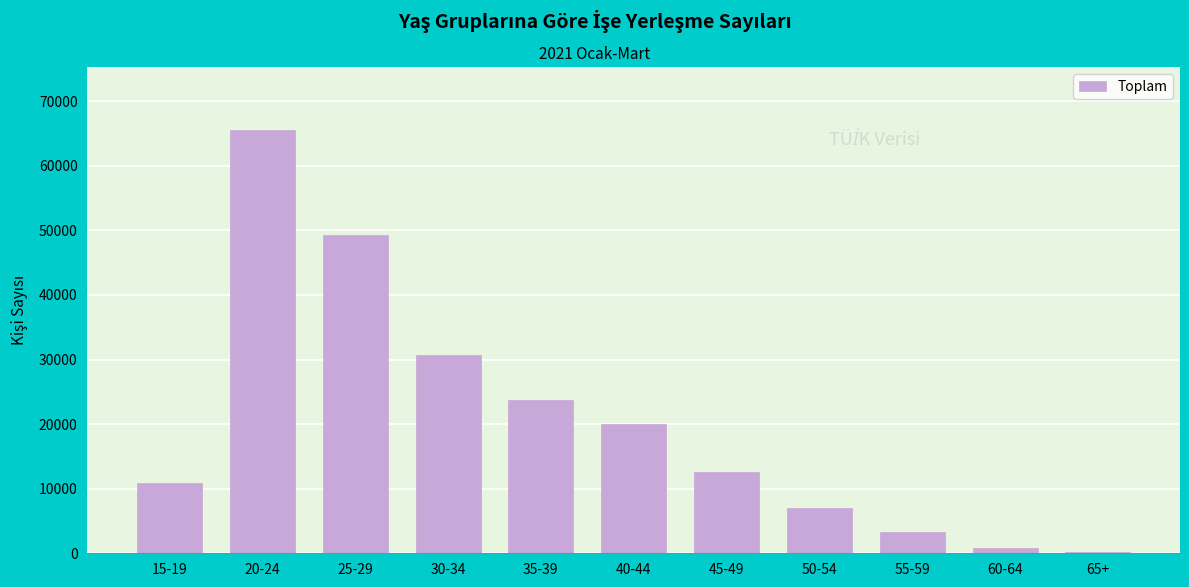

Reading right to left, what are all the values shown in this chart?

239	884	3343	7009	12553	19954	23714	30636	49213	65465	10818